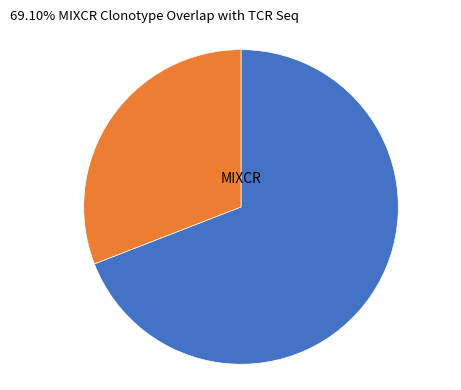

Is there any slice that represents more than half of the pie?

Yes